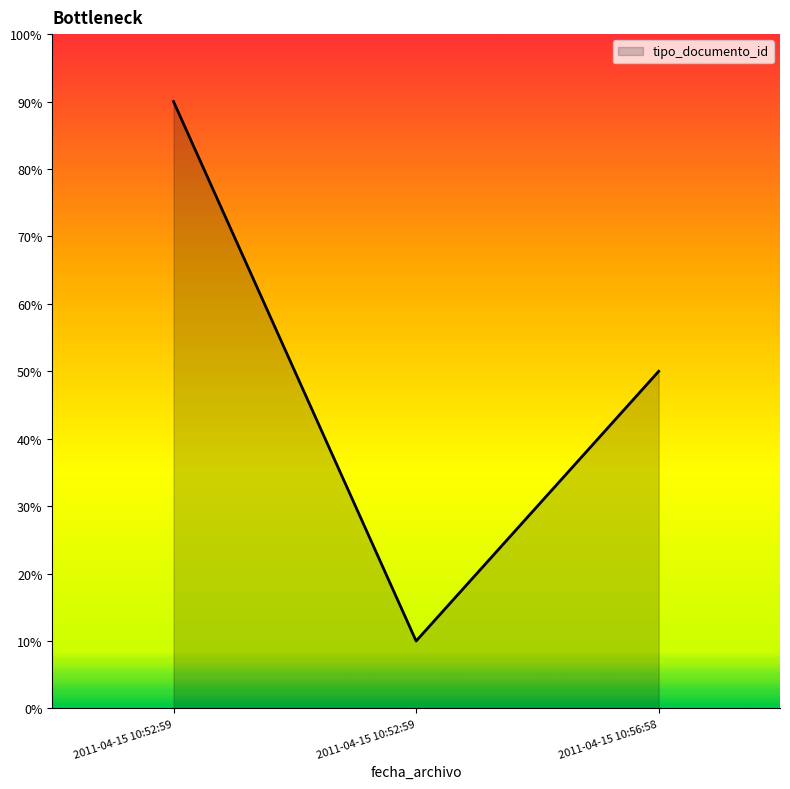

Does the chart have visible grid lines?

No